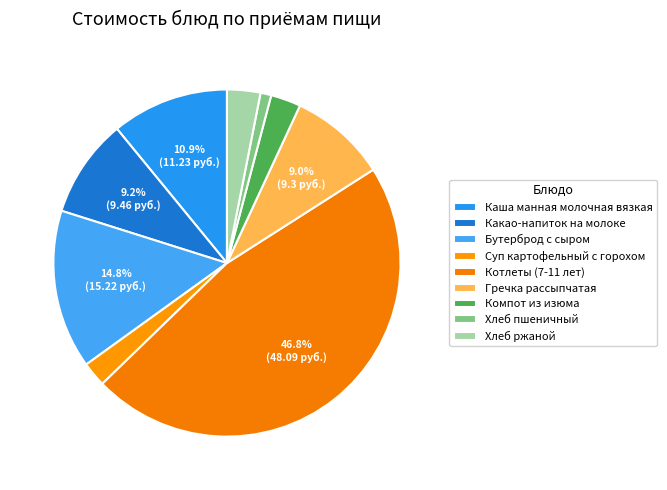

To the nearest percent, what is the combined percentage of Котлеты (7-11 лет) and Хлеб ржаной?

50%